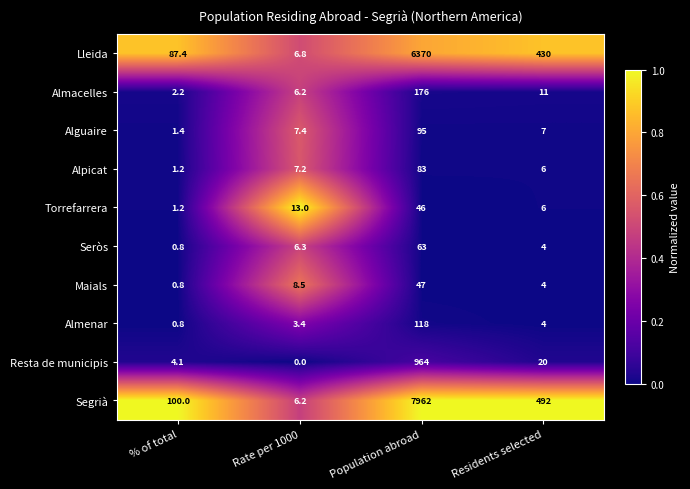

Between % of total and Residents selected, which series saw the biggest shift?

Segrià